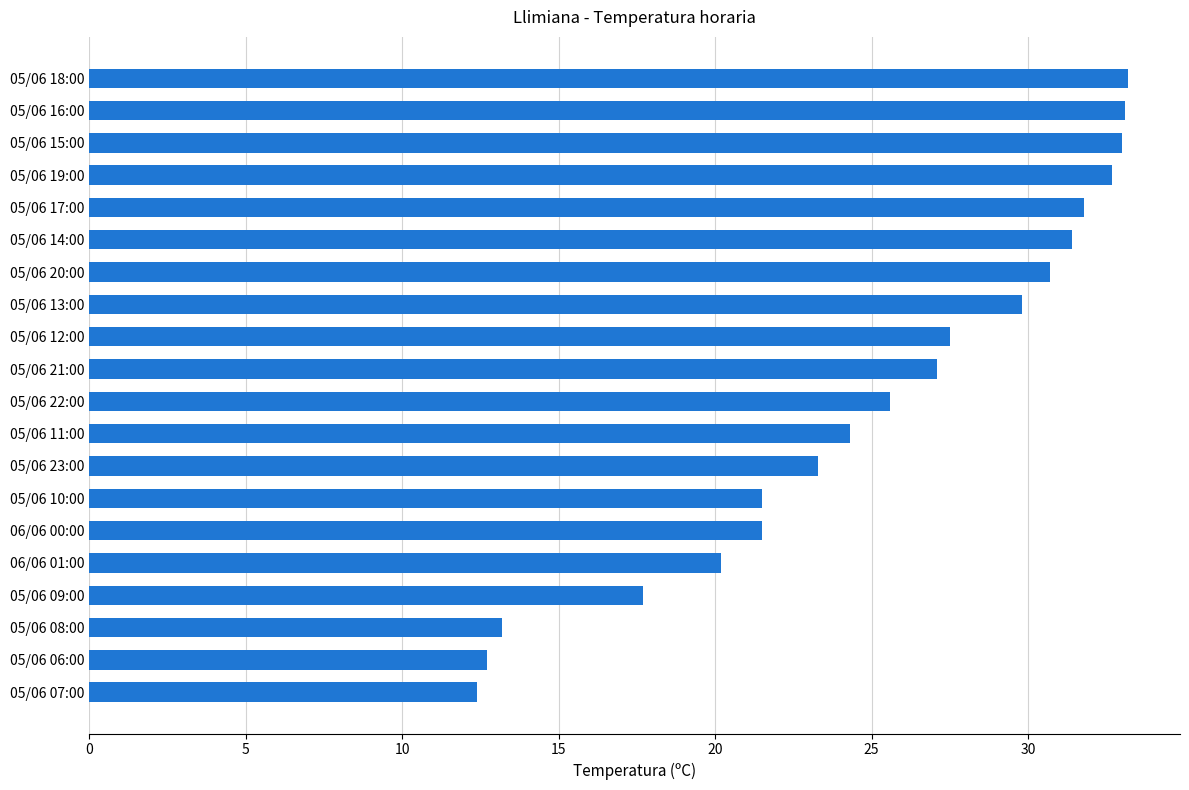

What is the sum of the values at 05/06 13:00 and 05/06 11:00?

54.1